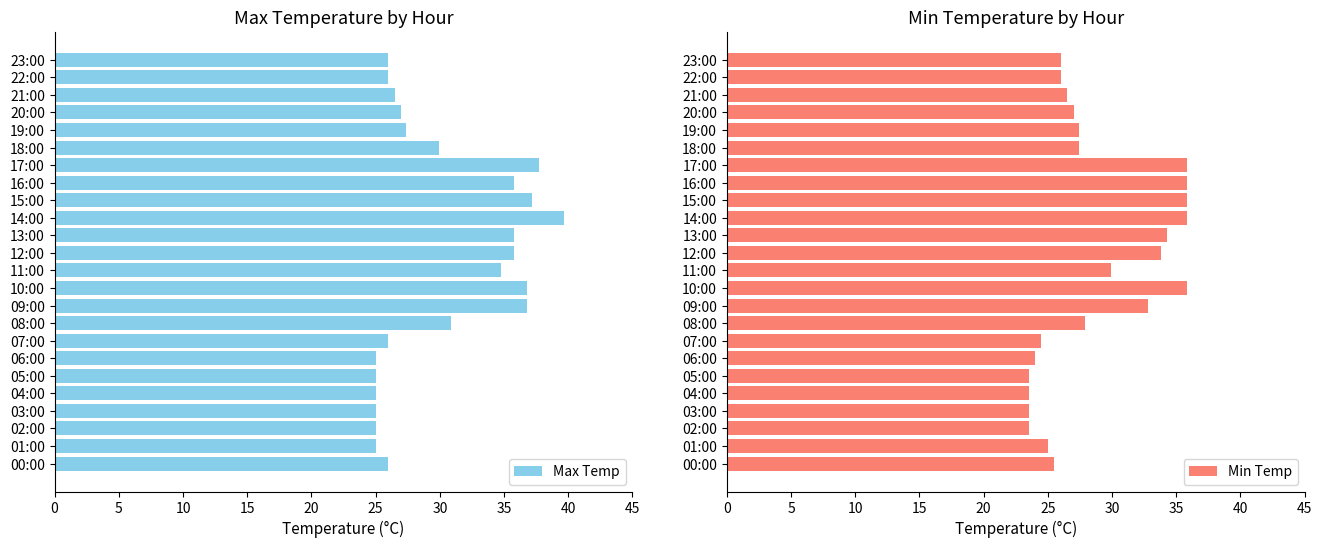

What is the sum of the Max Temp values at 10:00 and 08:00?

67.7